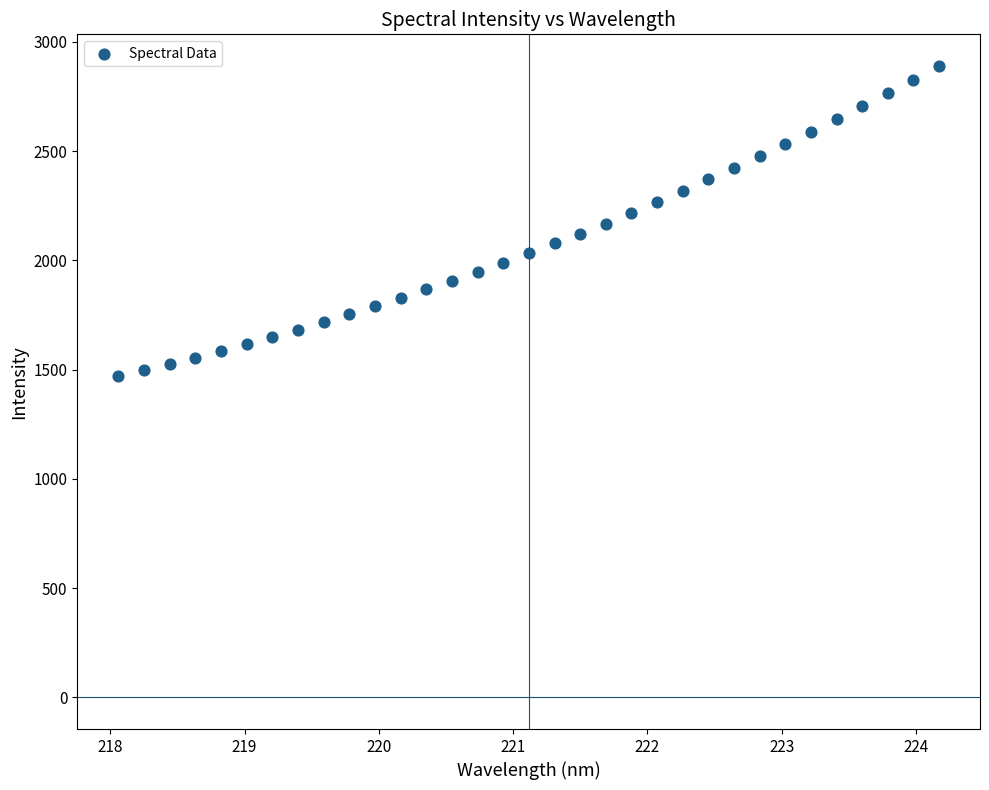

What is the range of Y values (max minus min)?

1420.7